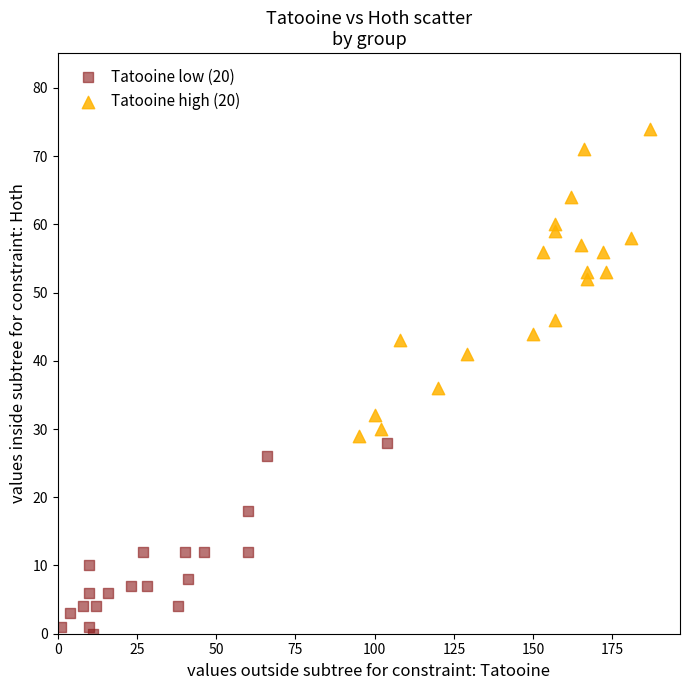

Which series contains the lowest Y value?

Tatooine low (20)